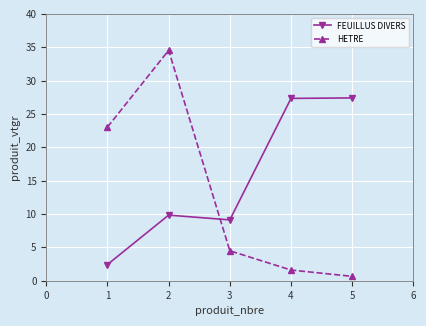

How many data points does each series have?

5